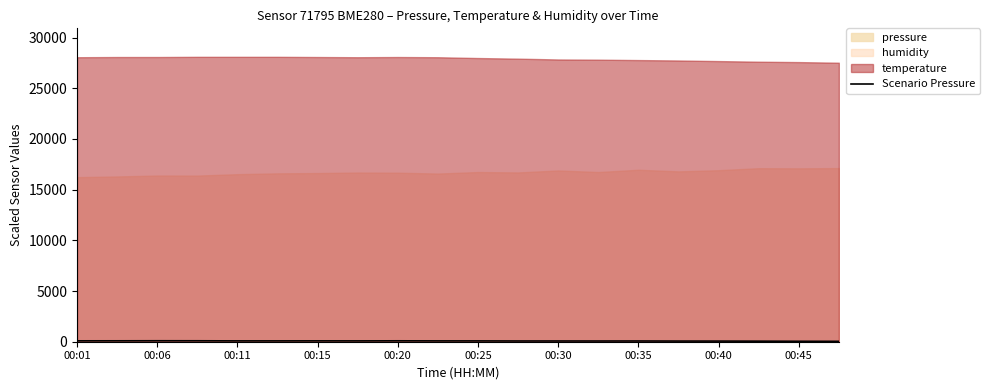

The value at 00:15 is 40.0. True or false?

False